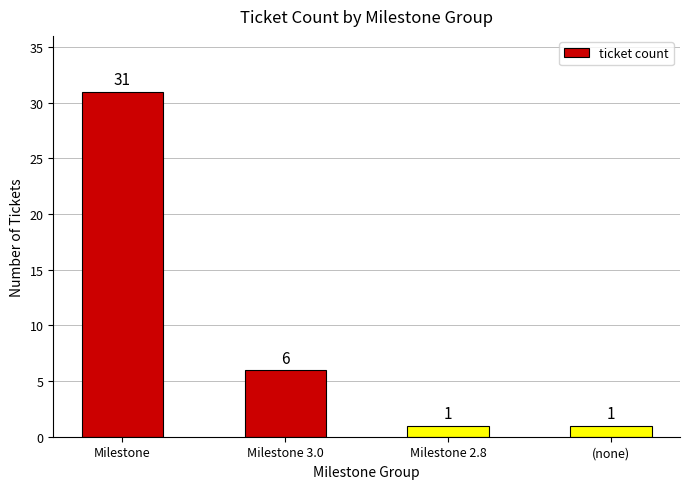

The value at Milestone 3.0 is 6. True or false?

True